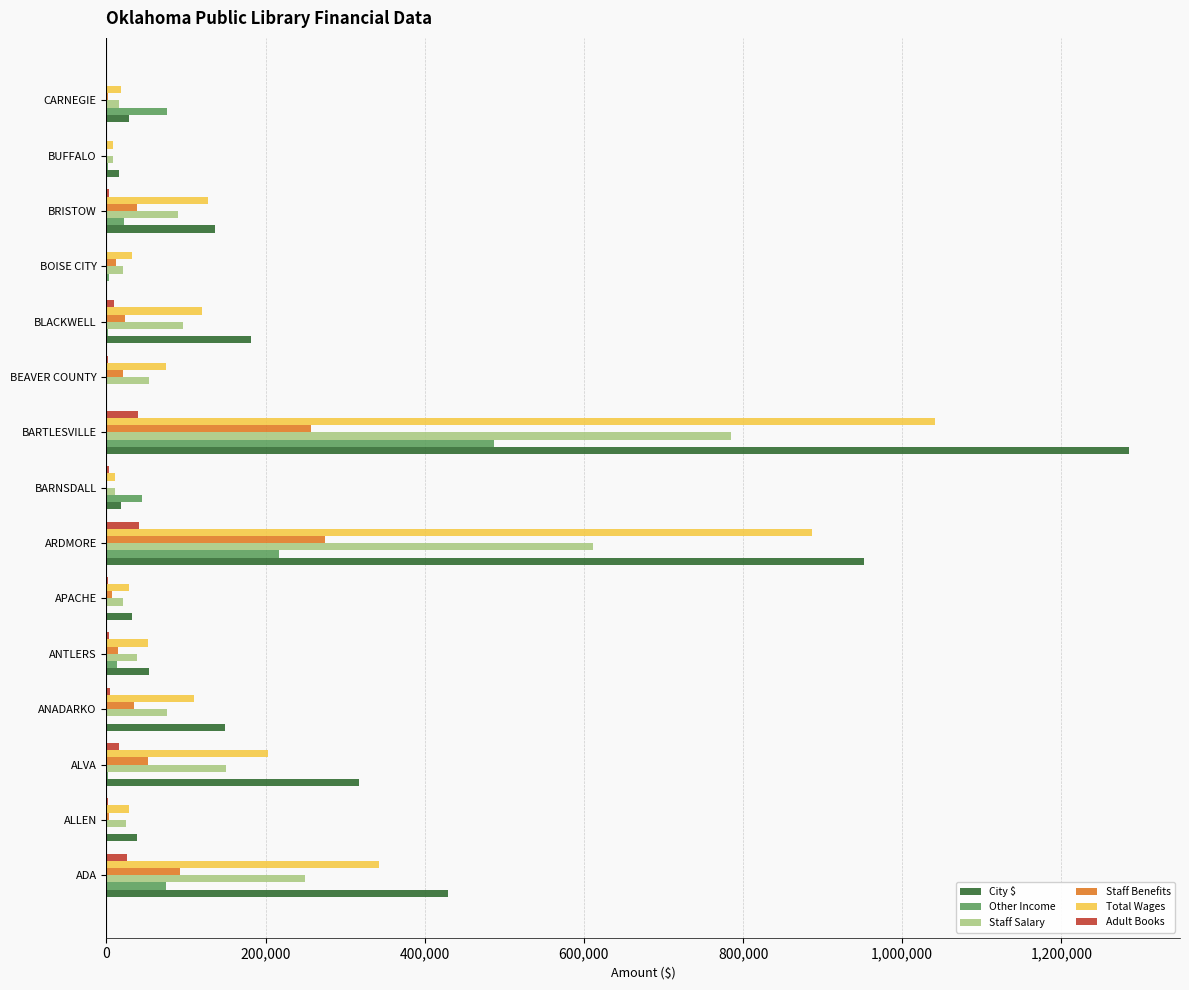

The value of Other Income at ARDMORE is 99225. True or false?

False